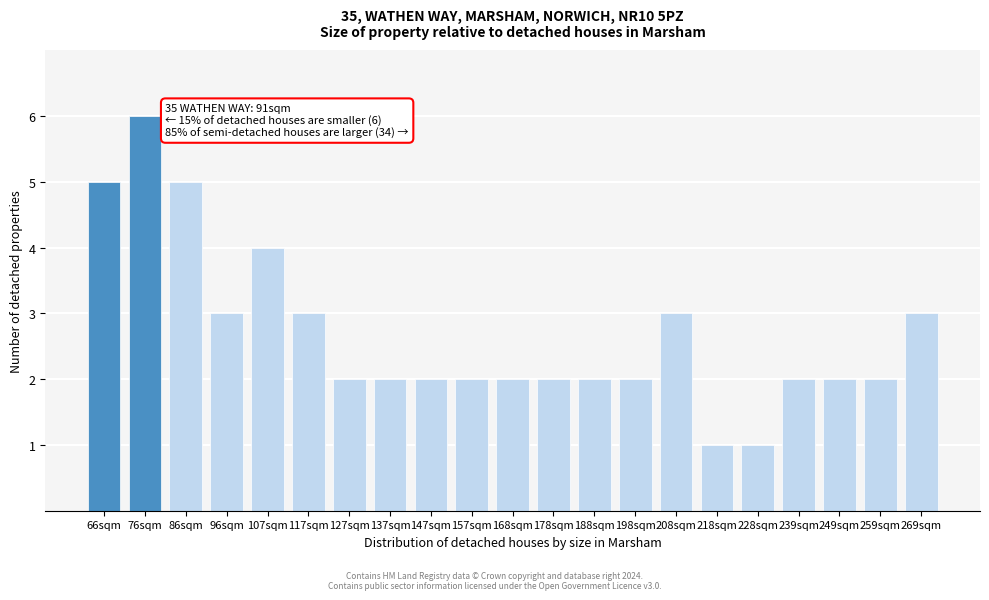

Reading right to left, what are all the values shown in this chart?

3	2	2	2	1	1	3	2	2	2	2	2	2	2	2	3	4	3	5	6	5